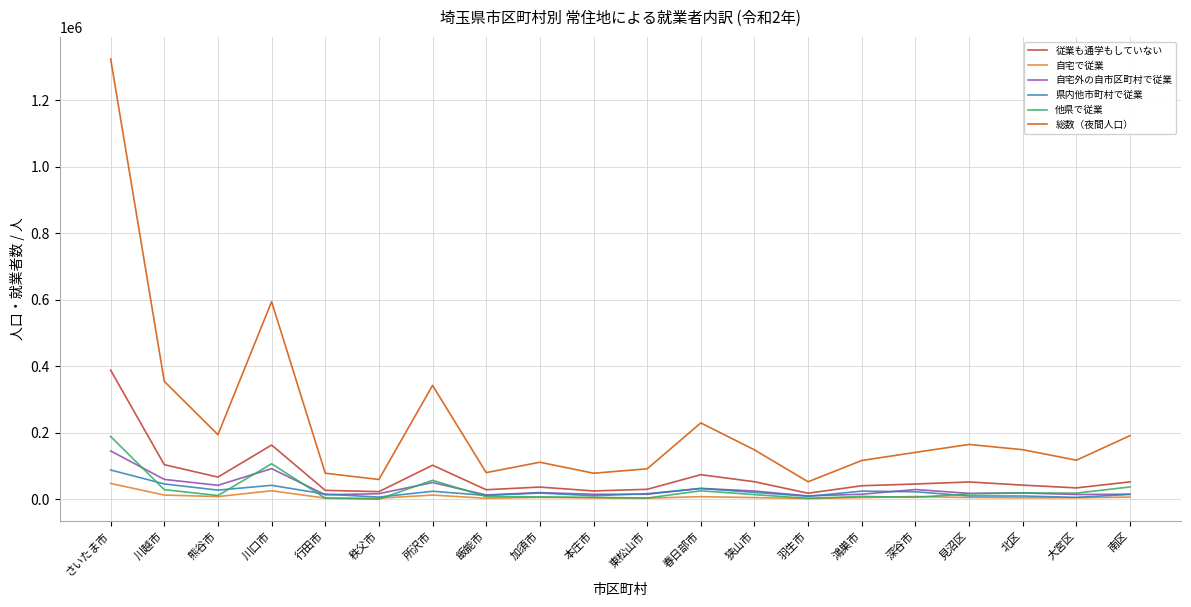

Which category has the highest value in the 自宅外の自市区町村で従業 series?

さいたま市